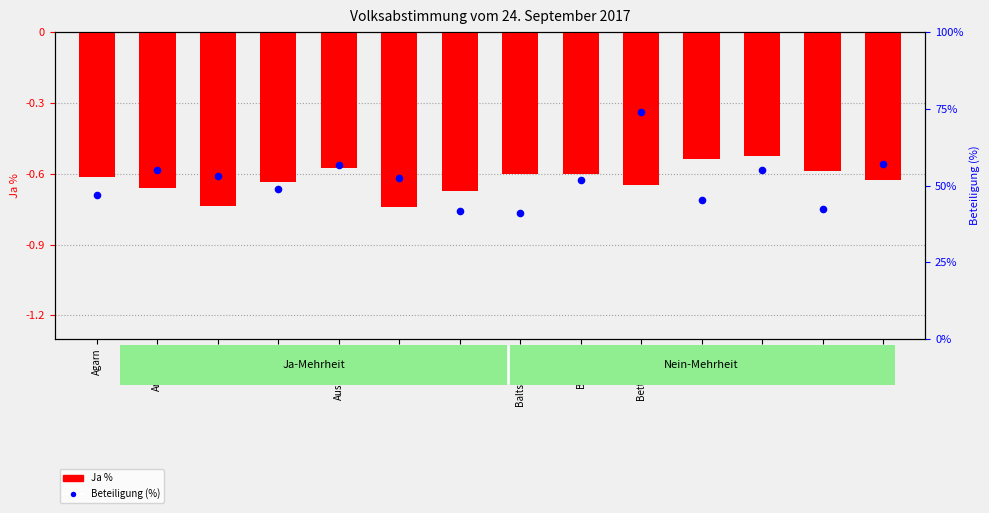

Which series has the widest spread of Y values?

Beteiligung (%)